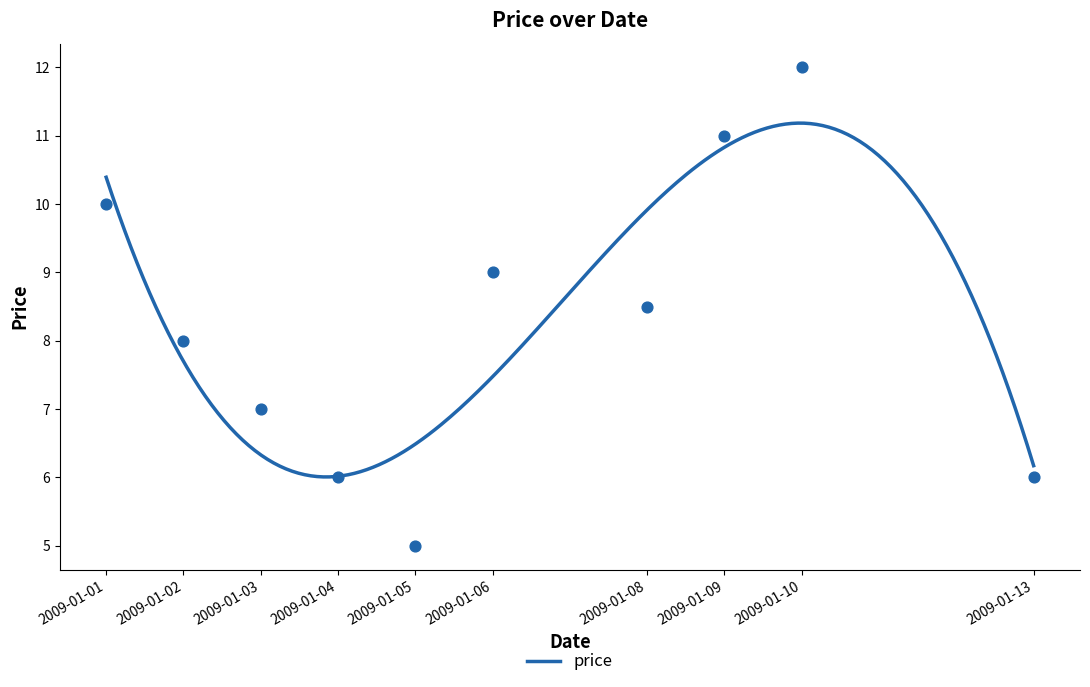

What is the ratio of the value at 2009-01-08 to the value at 2009-01-02?

1.1